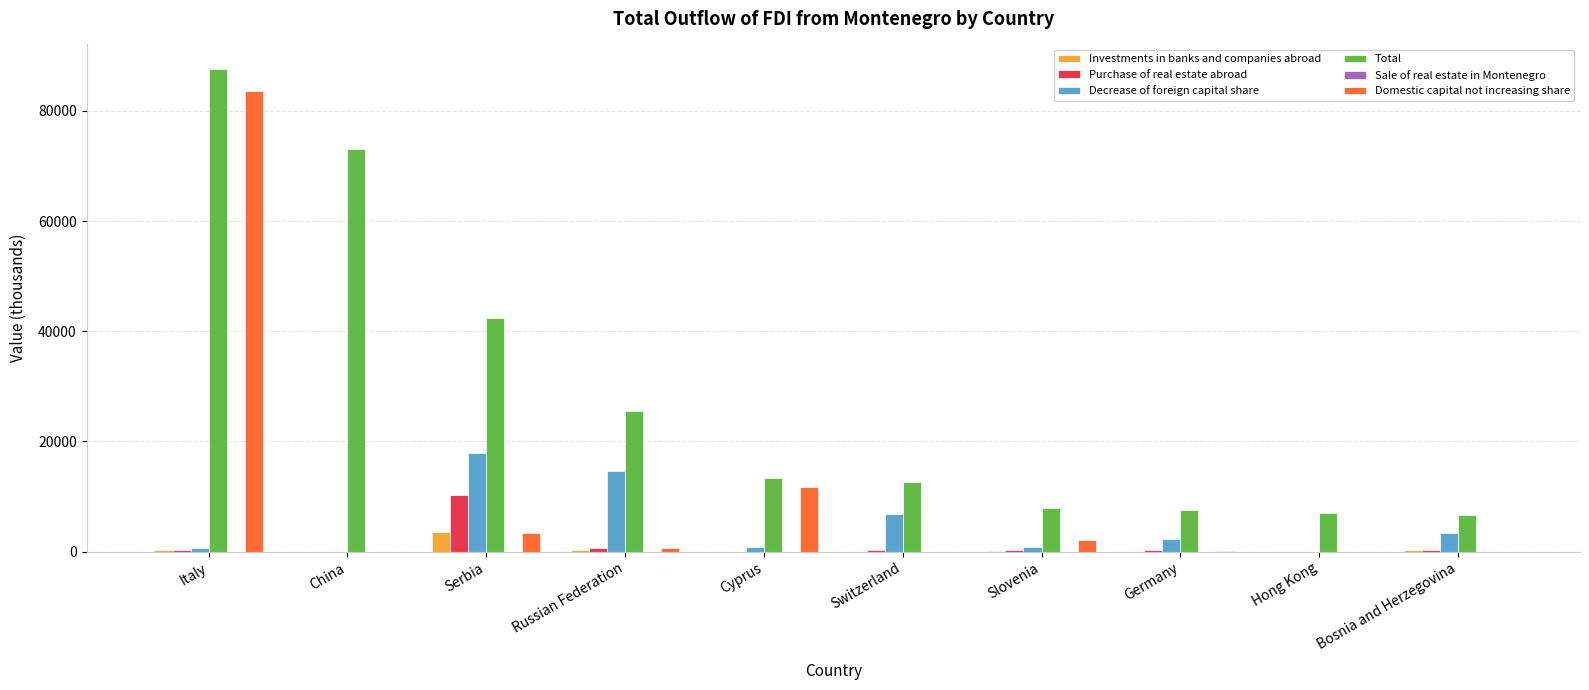

Count the number of data series in this chart.

5